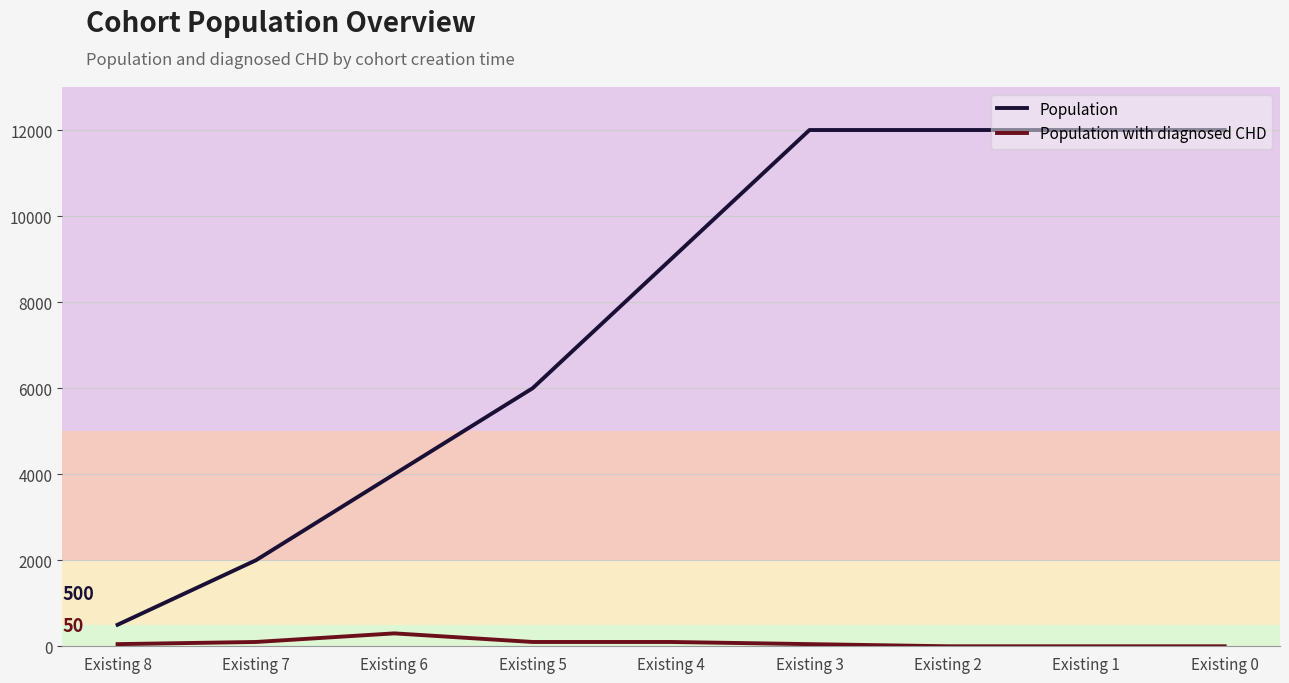

What is the maximum value shown in the chart?

12000